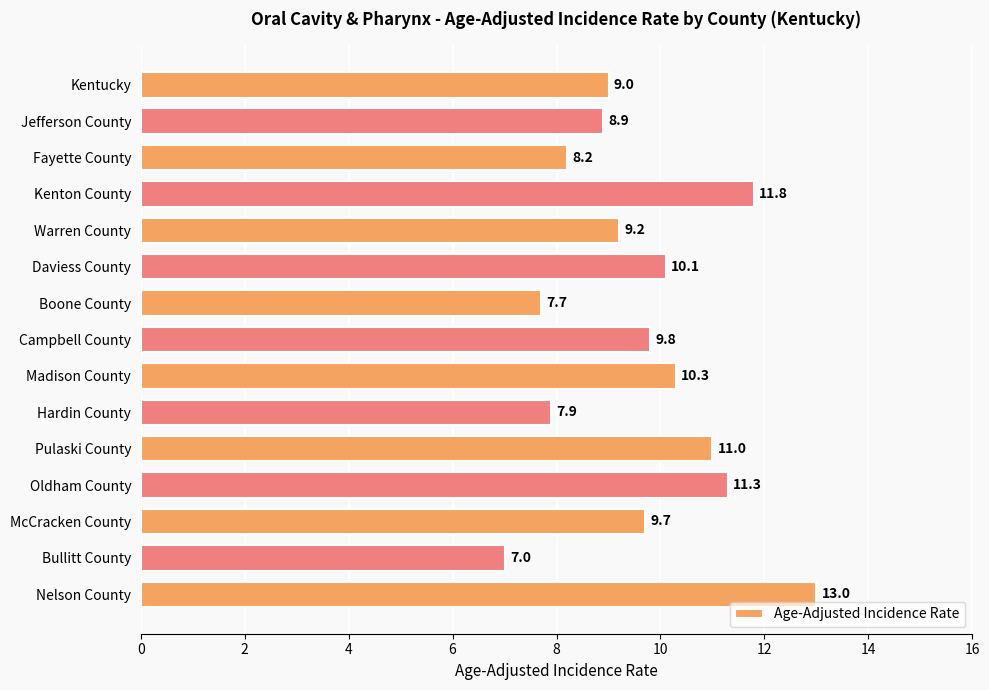

What value does the data have at Daviess County?

10.1